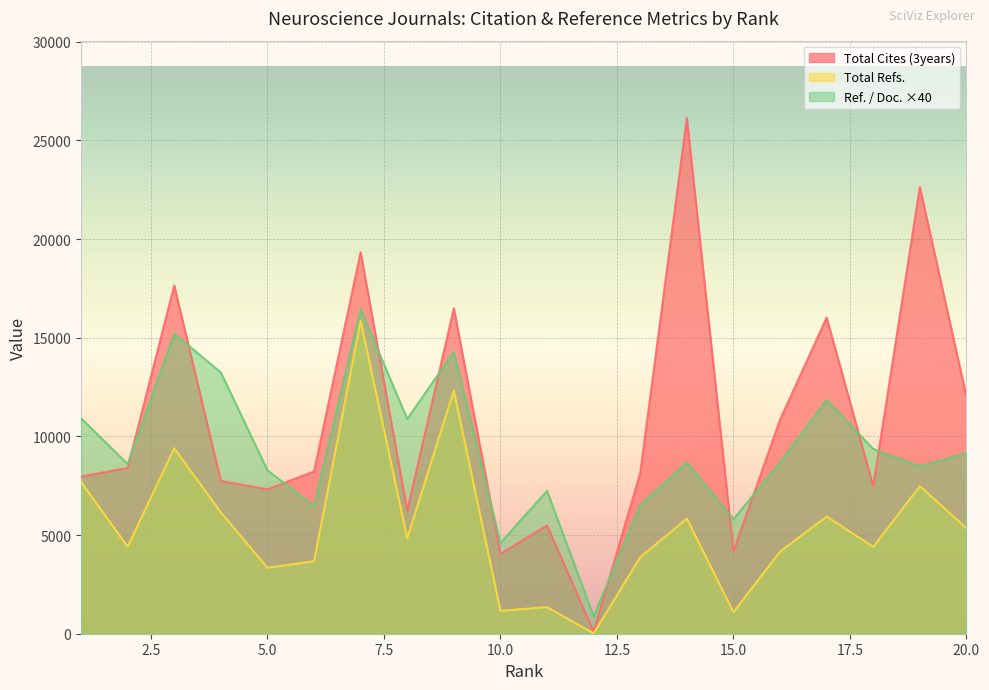

True or false: Total Cites (3years) and Total Refs. cross at least once.

False